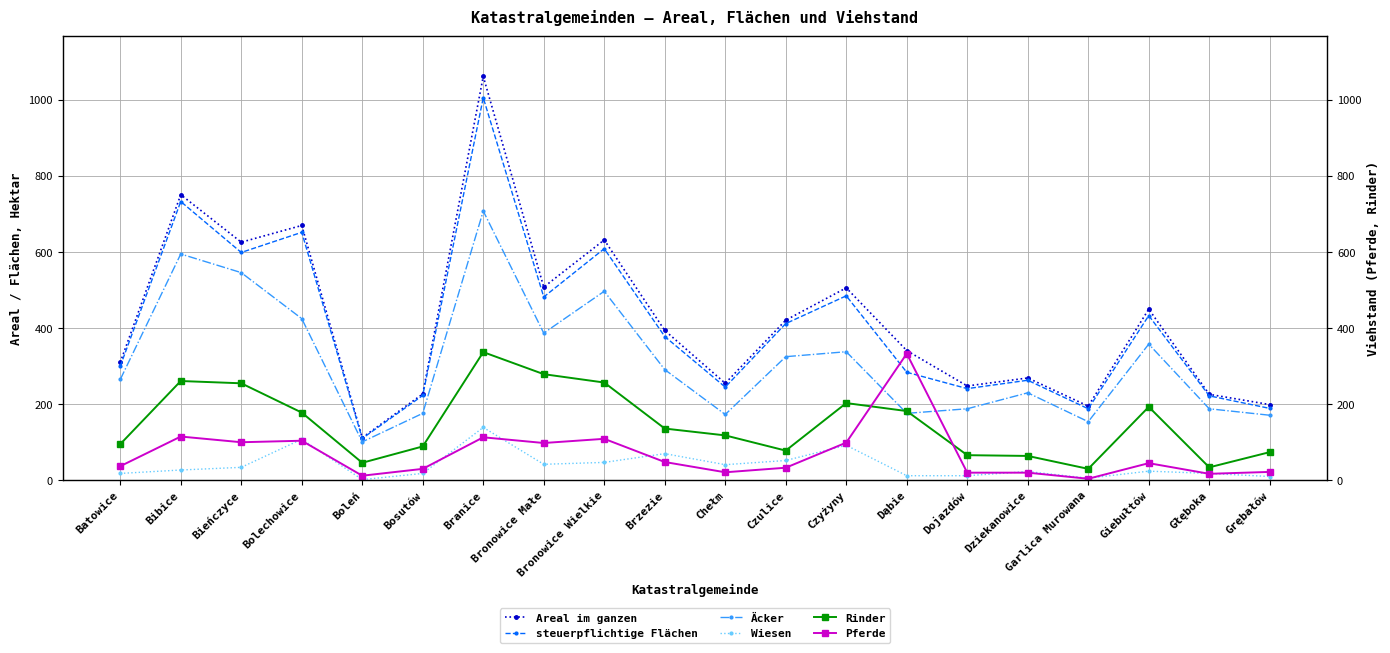

Reading left to right, what are all the values shown in this chart?

Areal im ganzen: 309.0	750.0	625.0	669.0	111.0	226.0	1061.0	507.0	631.0	393.0	254.0	420.0	505.0	340.0	247.0	268.0	194.0	449.0	225.0	198.0
steuerpflichtige Flächen: 299.0	732.0	598.0	651.0	109.0	222.0	1005.0	481.0	608.0	377.0	244.0	411.0	484.0	283.0	240.0	262.0	187.0	432.0	221.0	188.0
Äcker: 264.0	594.0	545.0	424.0	100.0	175.0	707.0	386.0	496.0	290.0	172.0	324.0	337.0	175.0	187.0	229.0	153.0	357.0	187.0	170.0
Wiesen: 17.0	26.0	33.0	107.0	0.7	17.0	138.0	41.0	46.0	69.0	40.0	51.0	91.0	11.0	11.0	22.0	4.5	23.0	17.0	8.9
Rinder: 94.0	260.0	254.0	177.0	45.0	88.0	336.0	278.0	256.0	135.0	117.0	77.0	202.0	181.0	65.0	63.0	29.0	192.0	33.0	73.0
Pferde: 36.0	114.0	99.0	103.0	11.0	29.0	112.0	97.0	108.0	47.0	20.0	32.0	98.0	332.0	19.0	19.0	3.0	44.0	16.0	21.0